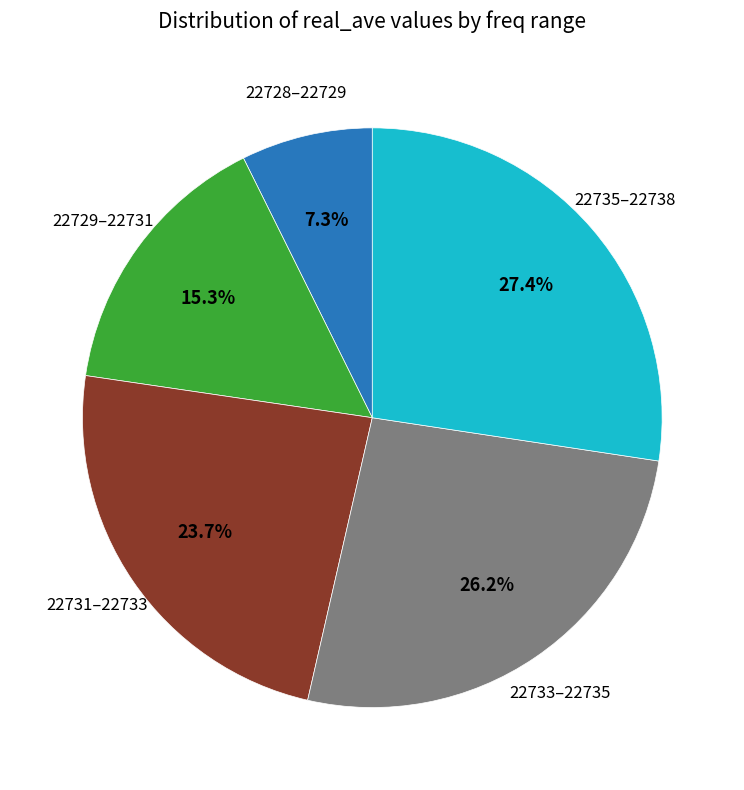

Combined, what portion of the pie is 22729–22731 and 22735–22738?

42.7%